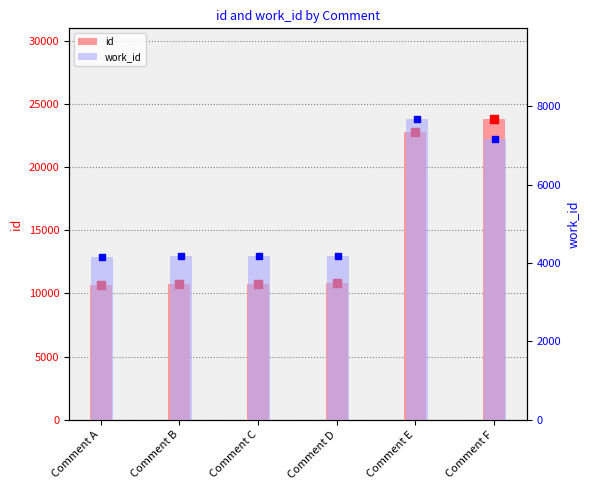

What are all the series names shown in the legend?

id, work_id